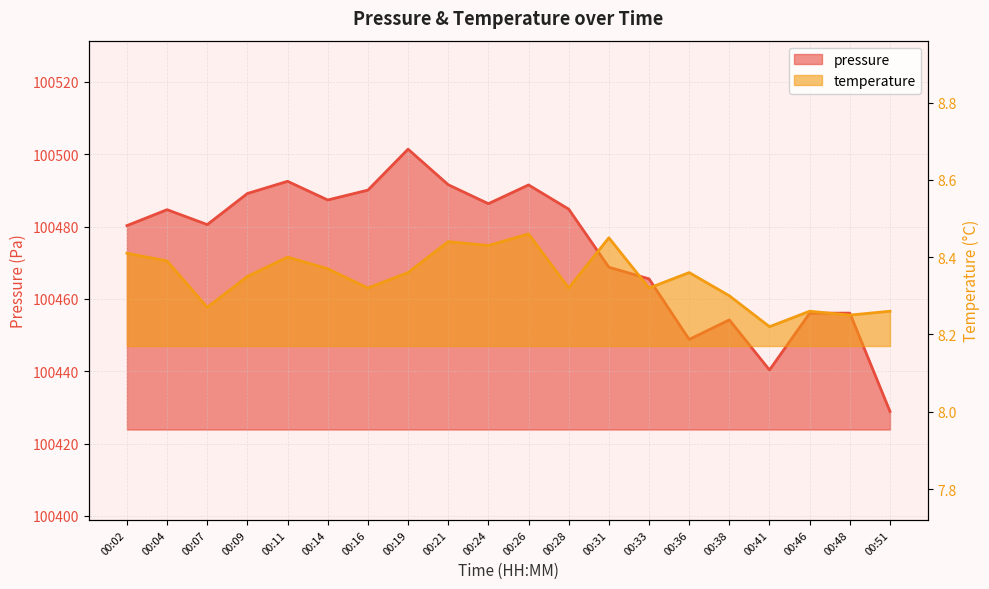

At which label does pressure first exceed 100484?

00:04